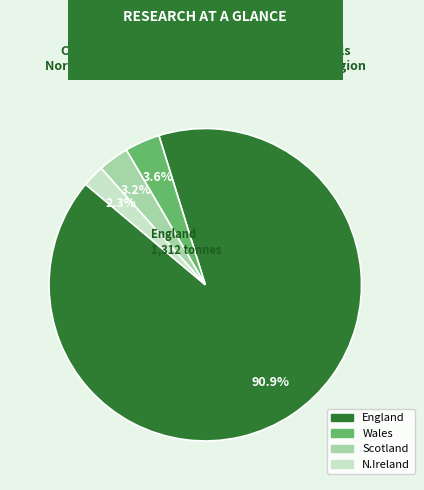

Is there any slice that represents more than half of the pie?

Yes